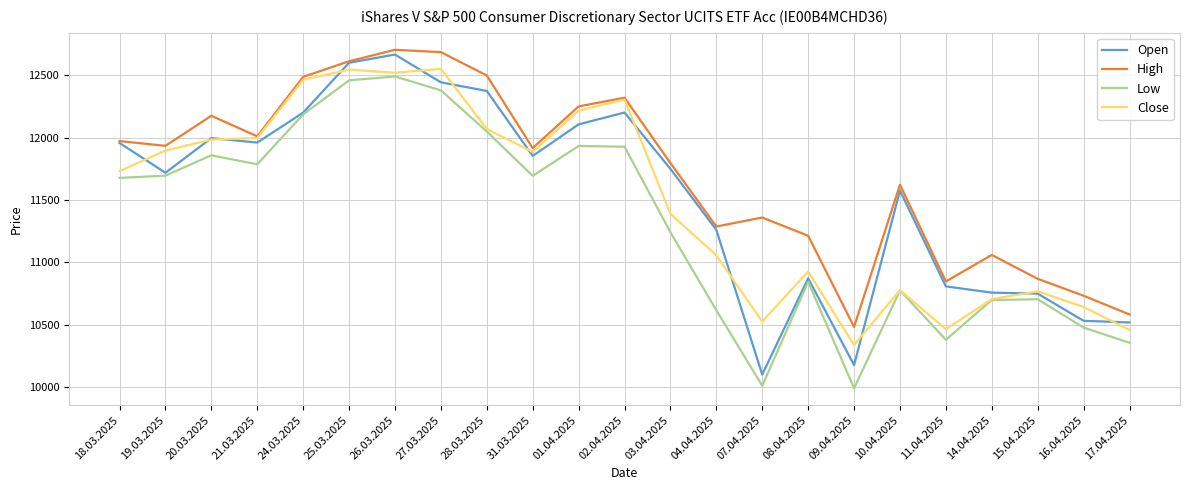

What is the minimum value for Low?

9991